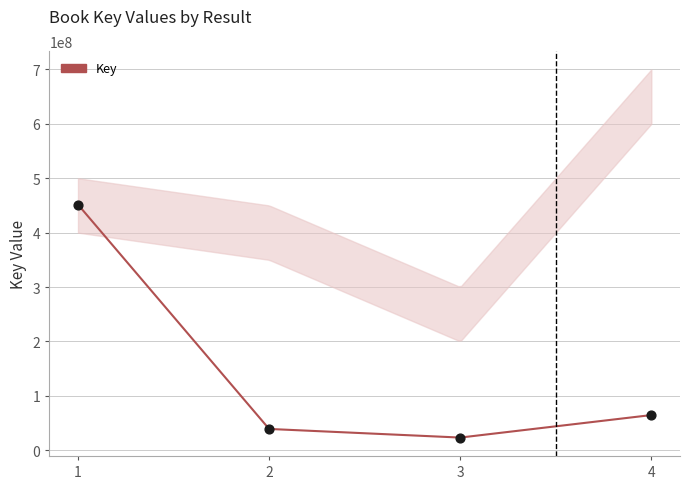

What is the change in value from 1 to 3?

-428366969